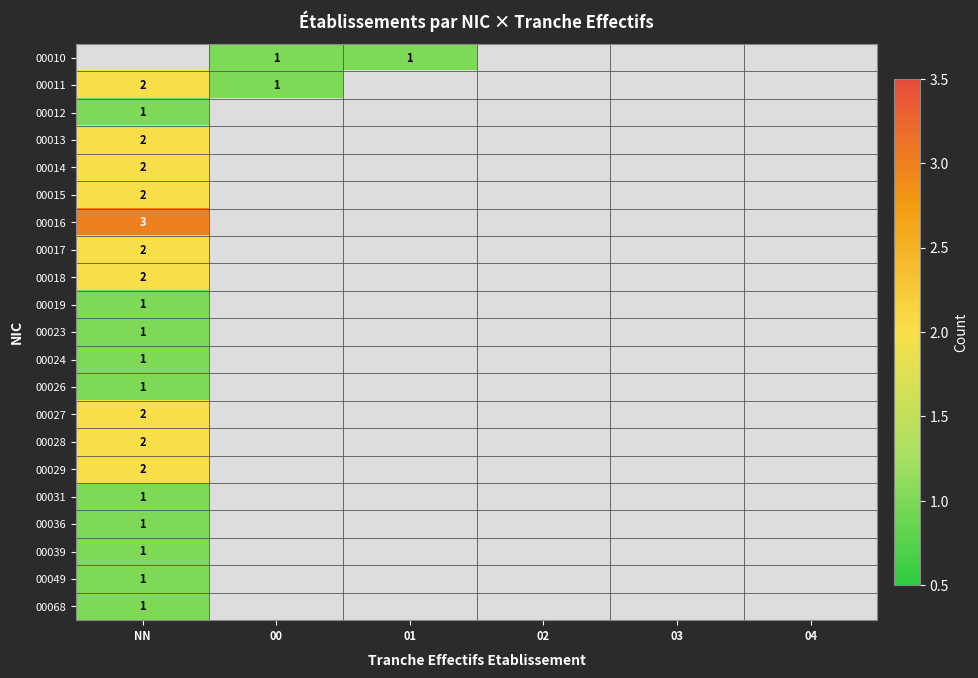

At which category is the sum across all series the highest?

NN